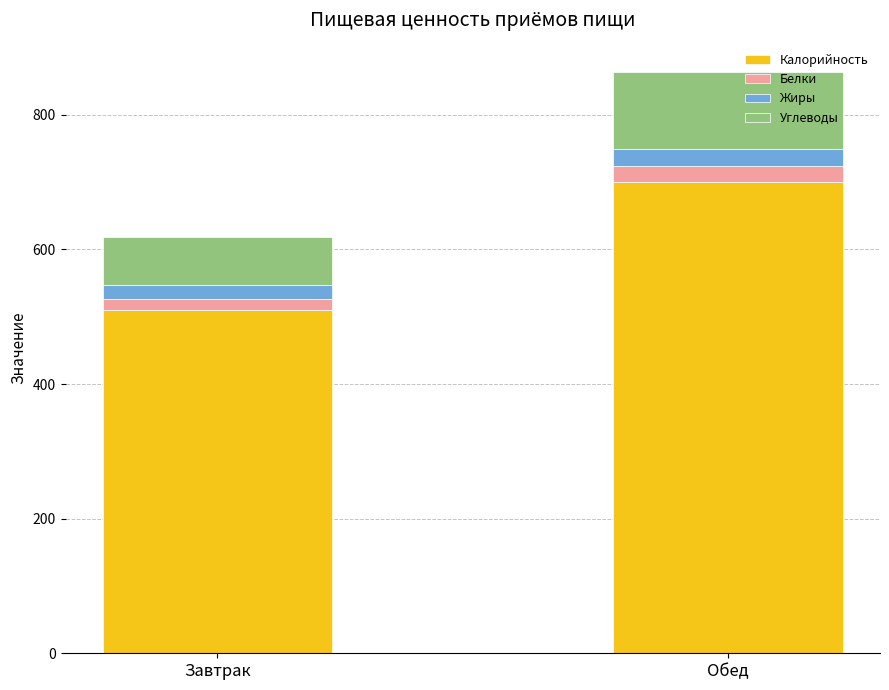

List the labels in order of Калорийность value, largest first.

Обед, Завтрак